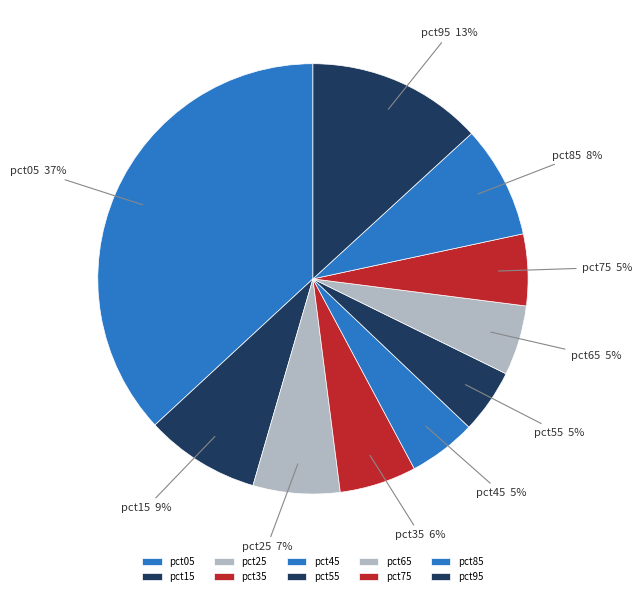

Between pct25 and pct85, which is larger?

pct85